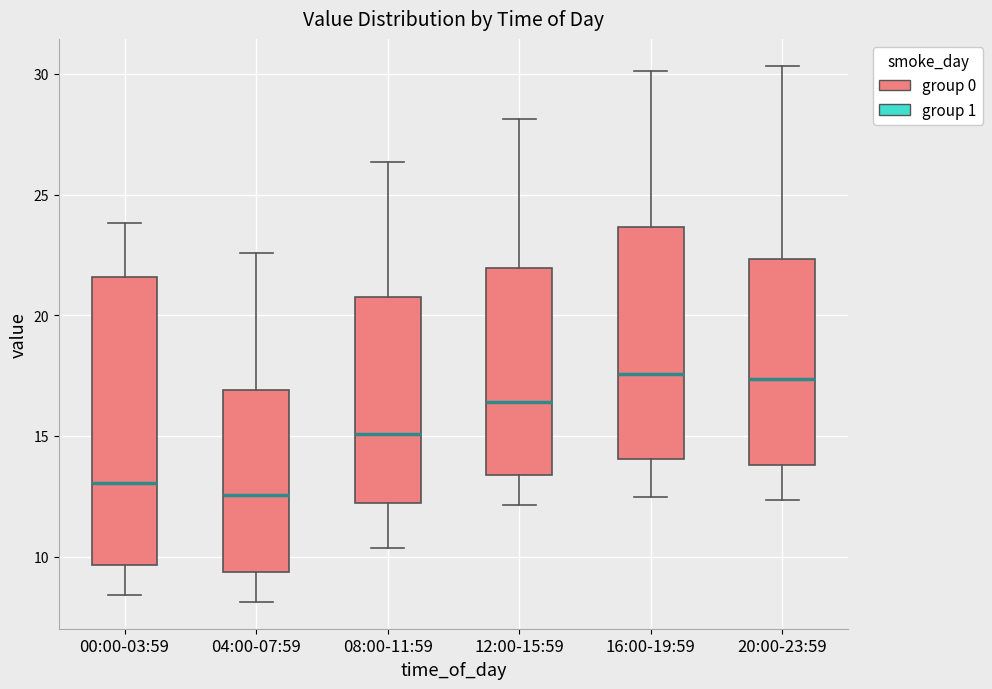

Reading left to right, read every box against the y-axis: the position of its median line, the range the box covers, and the ends of its whiskers. The values are not printed on the chart, so give them approximately, as read against the axis.

00:00-03:59: median 13.0, box 9.5 to 21.5, whiskers 8.5 to 24.0
04:00-07:59: median 12.5, box 9.5 to 17.0, whiskers 8.0 to 22.5
08:00-11:59: median 15.0, box 12.0 to 21.0, whiskers 10.5 to 26.5
12:00-15:59: median 16.5, box 13.5 to 22.0, whiskers 12.0 to 28.0
16:00-19:59: median 17.5, box 14.0 to 23.5, whiskers 12.5 to 30.0
20:00-23:59: median 17.5, box 14.0 to 22.5, whiskers 12.5 to 30.5